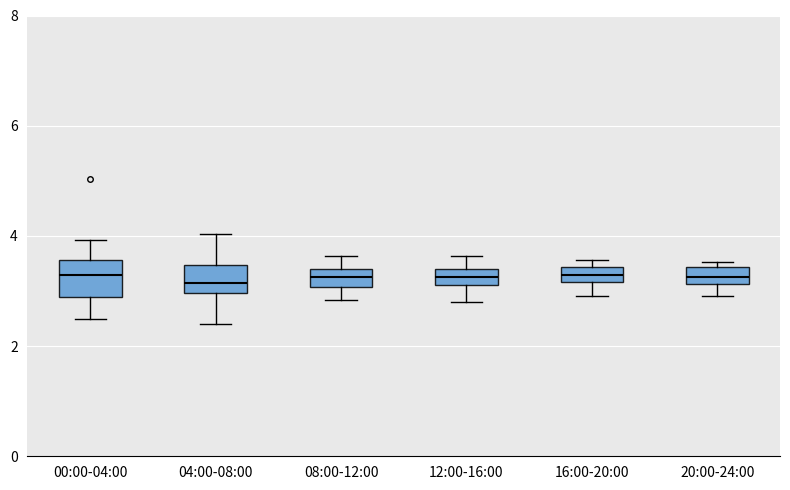

Where is the lower edge of the box for 20:00-24:00 on the y-axis? The values are not printed on the chart, so give them approximately, as read against the axis.

3.2